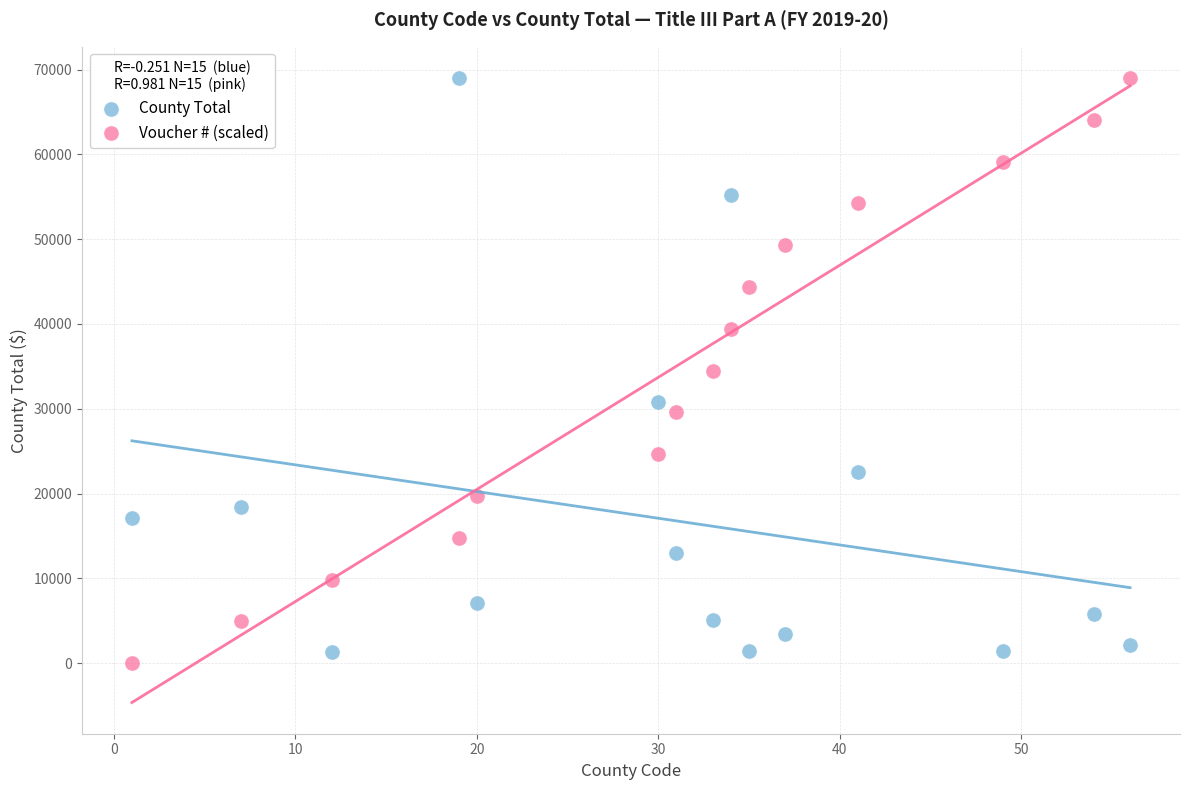

Which series contains the lowest Y value?

Voucher # (scaled)